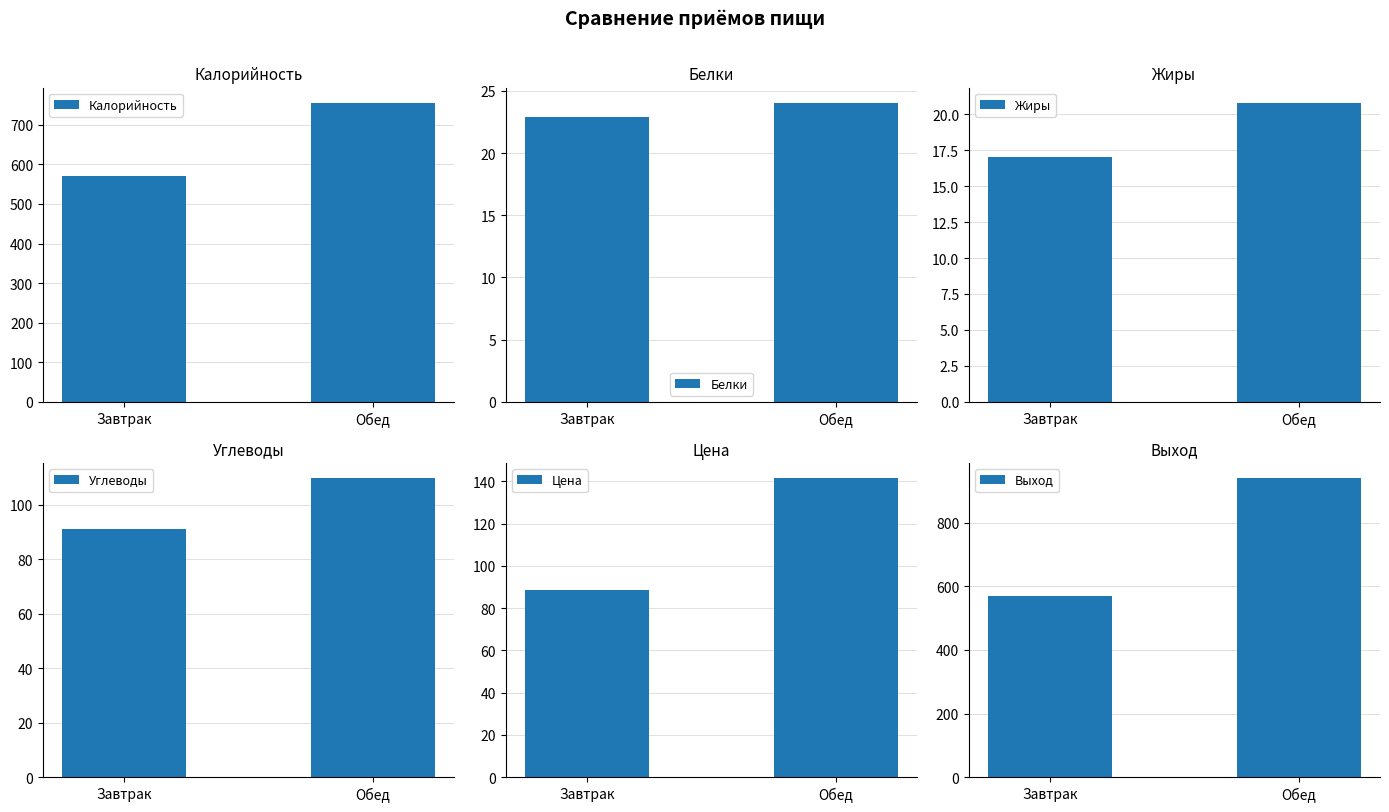

What is the difference between the Цена values at Завтрак and Обед?

52.9